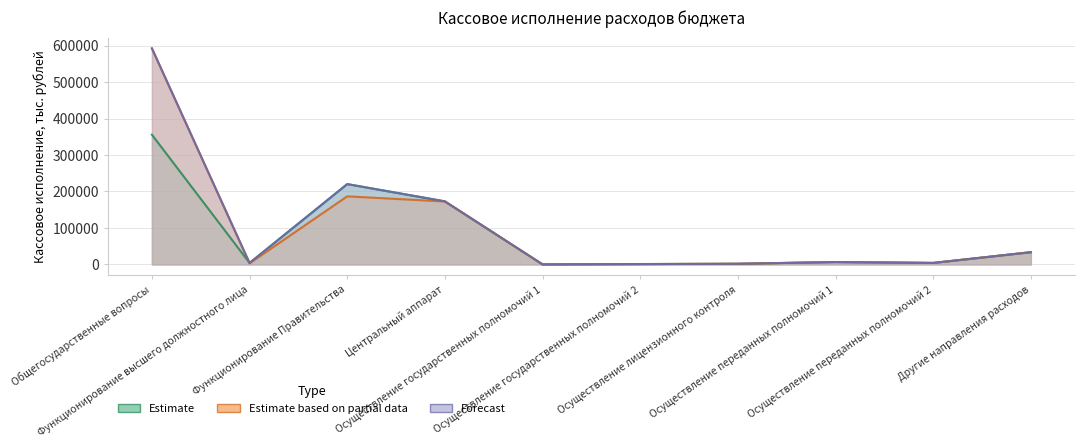

How many data points in Estimate based on partial data are above 6513?

5